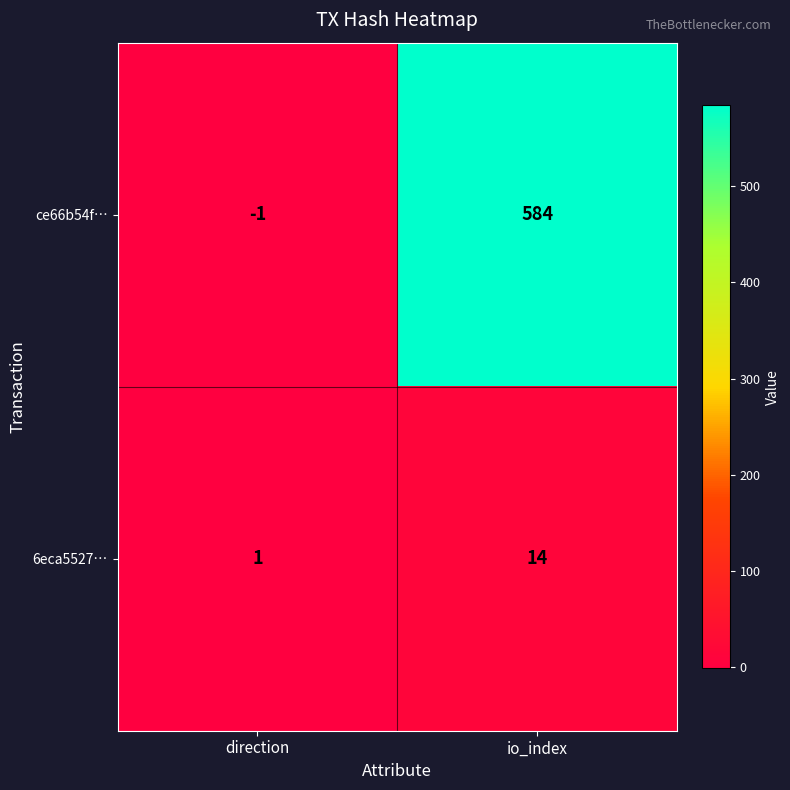

What is the maximum value for 6eca5527…?

14